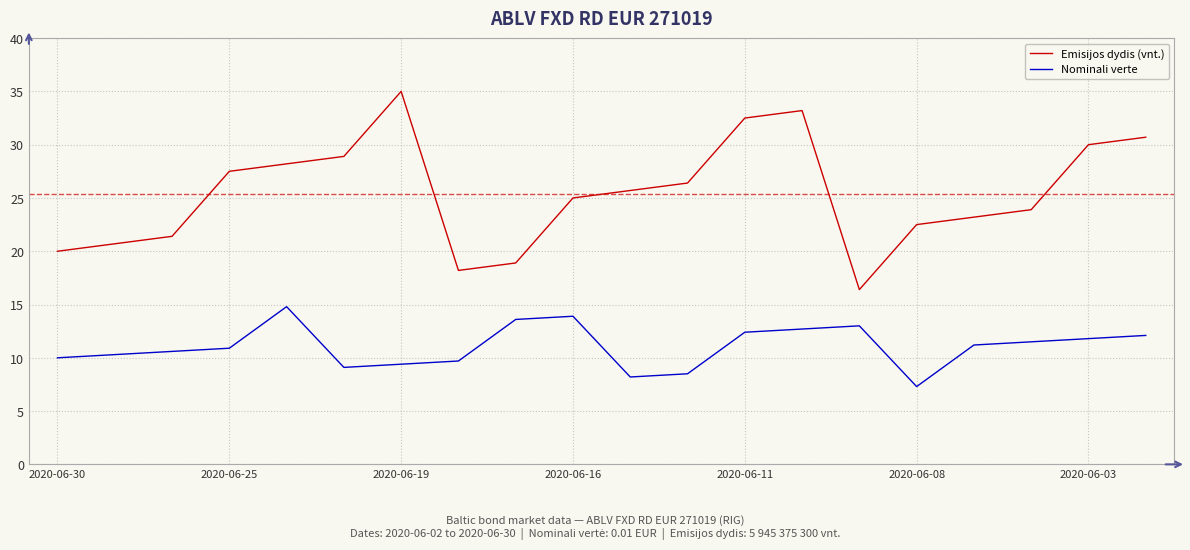

True or false: Emisijos dydis (vnt.) and Nominali verte cross at least once.

False